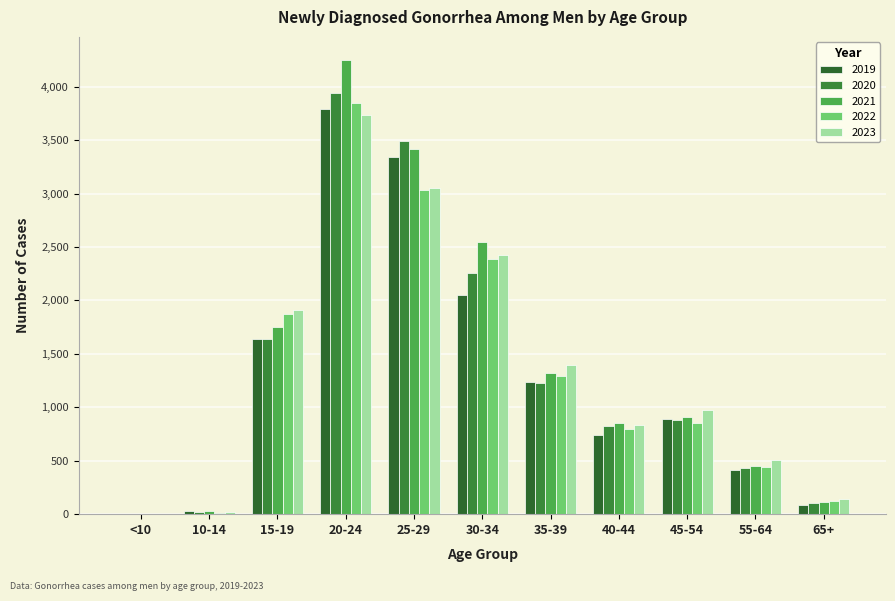

Rank the series at 40-44 from highest to lowest value.

2021, 2023, 2020, 2022, 2019